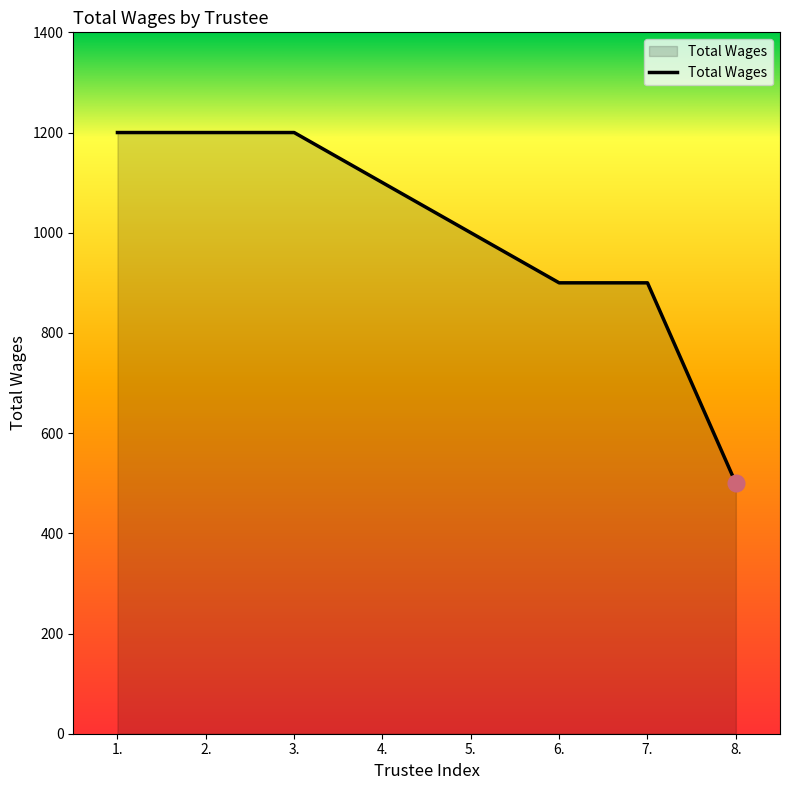

What is the smallest value displayed?

500